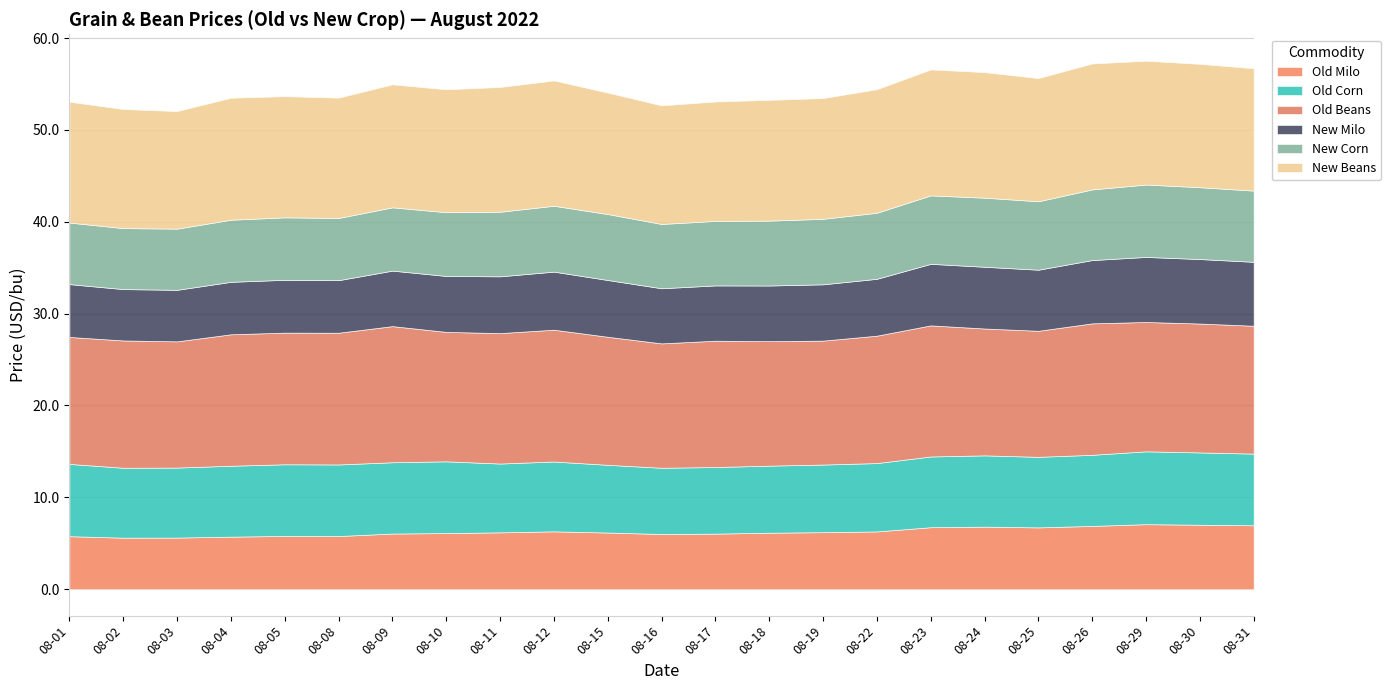

Is the value of Old Beans at 08-24 greater than the value of Old Milo at 08-17?

Yes